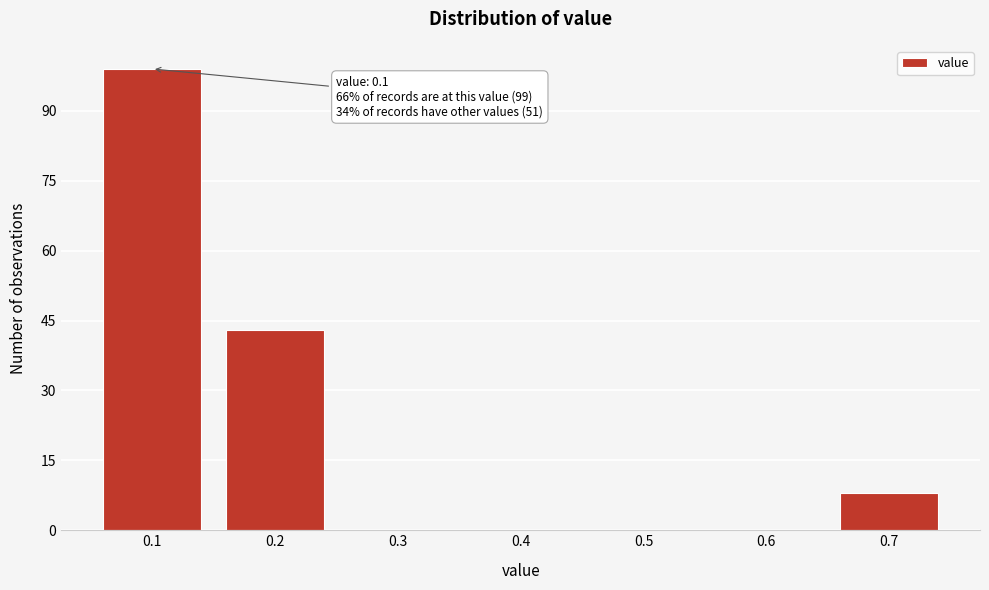

Over which range of the x-axis is the bar tallest?

0.05 to 0.15